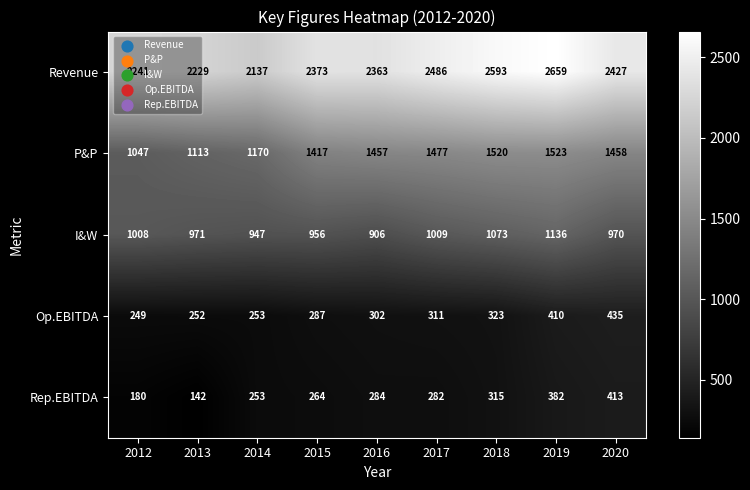

Which series has the largest range (max minus min)?

Revenue